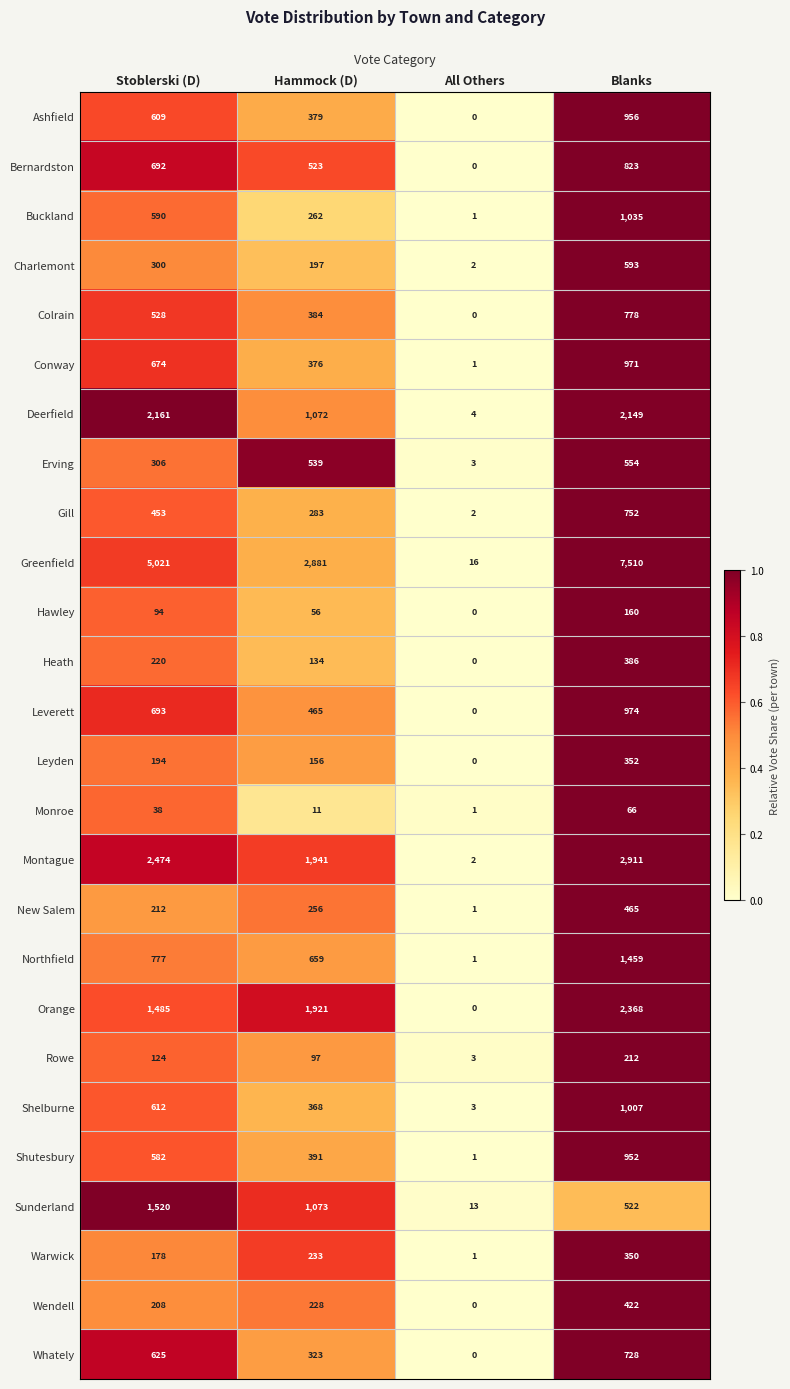

Which series changed the most between Hammock (D) and All Others?

Greenfield